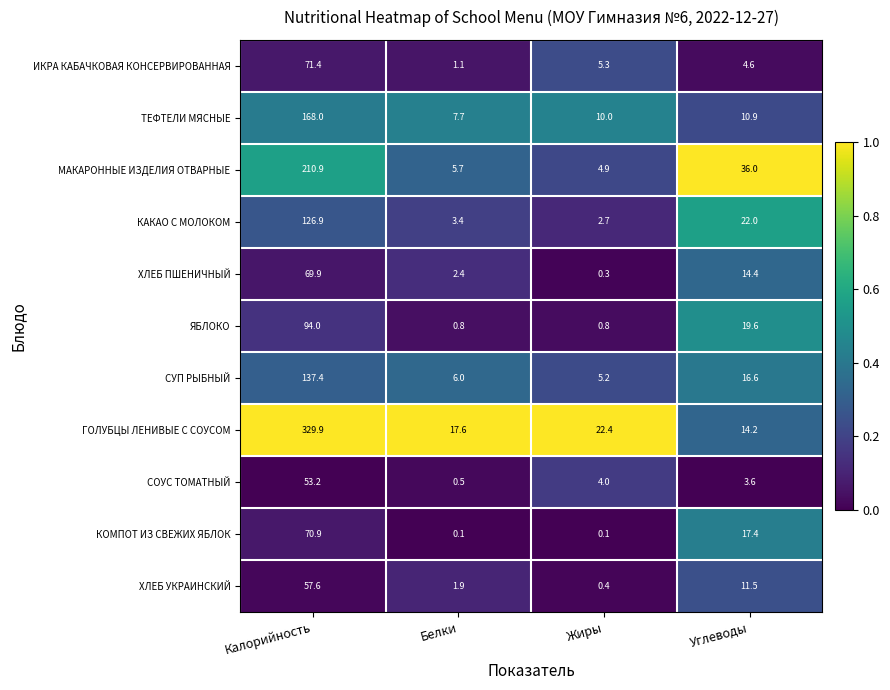

The value of МАКАРОННЫЕ ИЗДЕЛИЯ ОТВАРНЫЕ at Калорийность is 210.9. True or false?

True